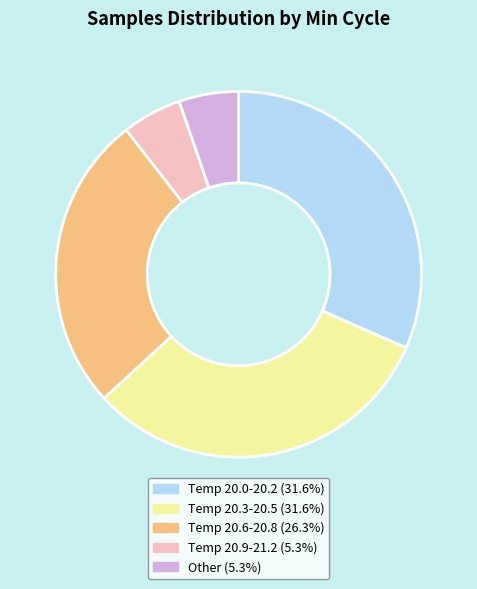

Does any single category account for the majority?

No